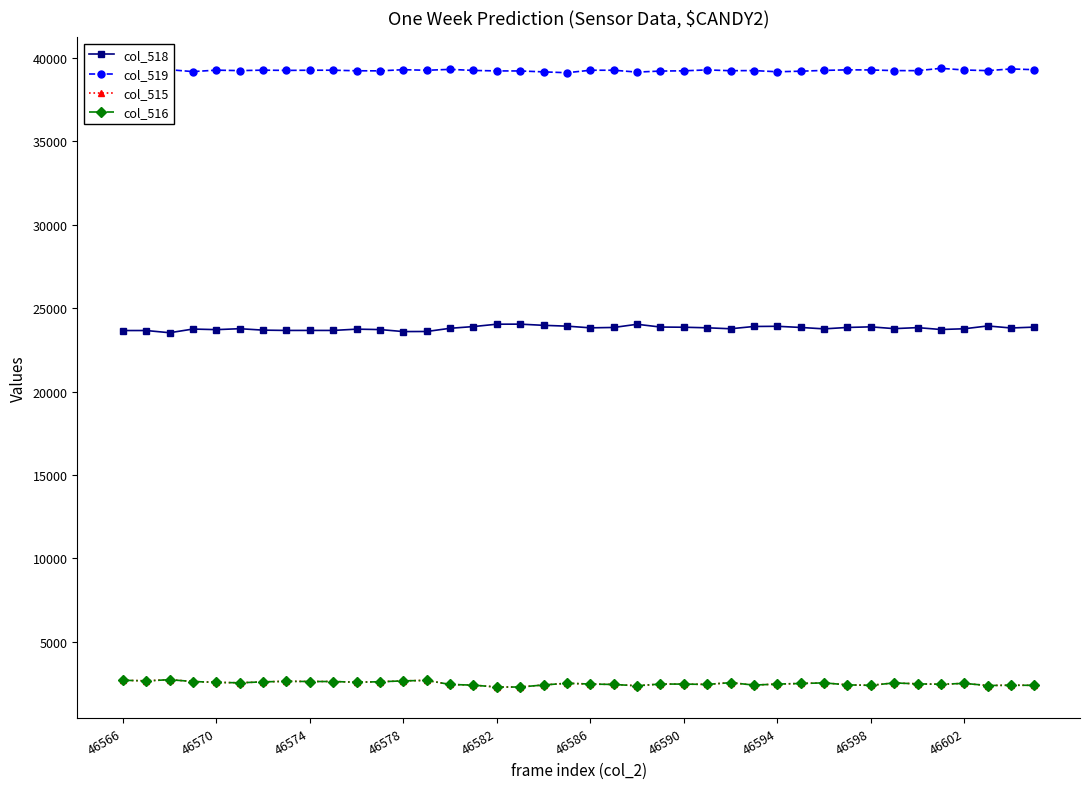

Does the chart have visible grid lines?

No